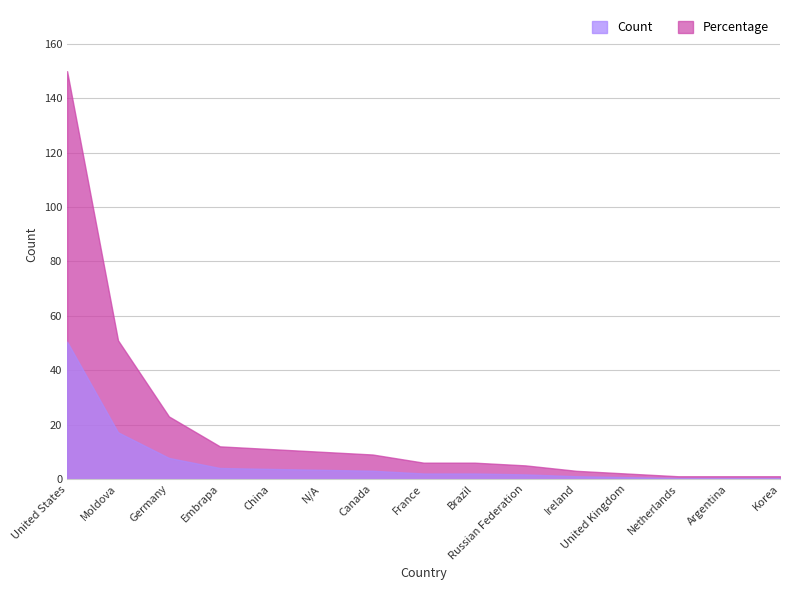

Does the chart have visible grid lines?

Yes